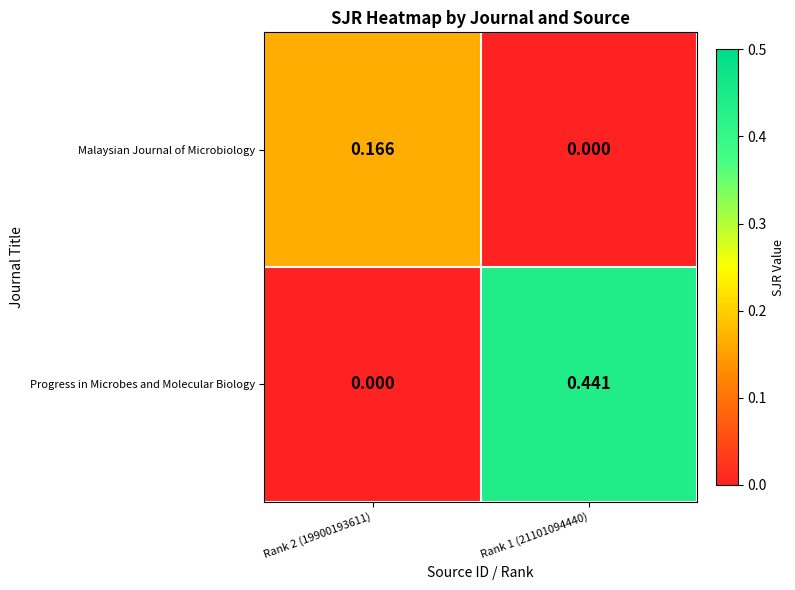

Rank the series by their maximum value, from lowest to highest.

Malaysian Journal of Microbiology, Progress in Microbes and Molecular Biology